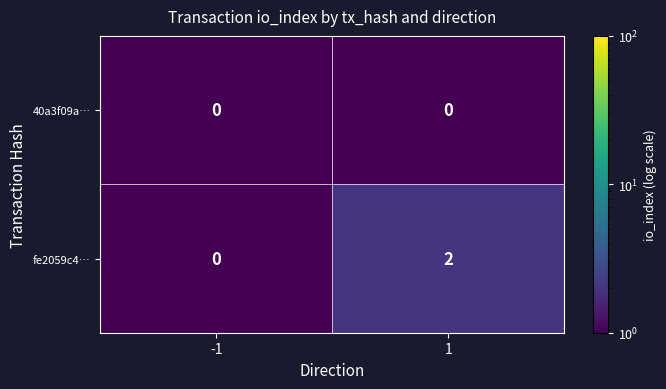

List the series in order of their peak value, highest first.

fe2059c4…, 40a3f09a…